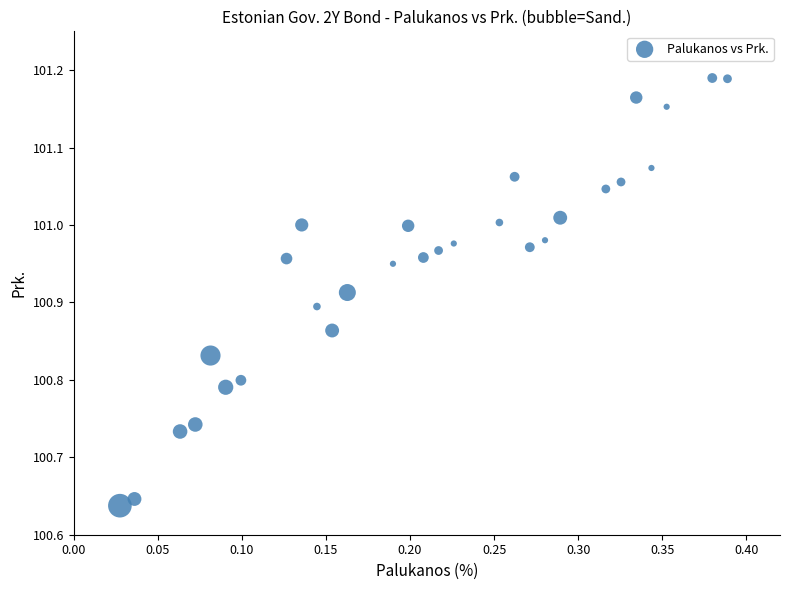

What is the range of Y values (max minus min)?

0.6